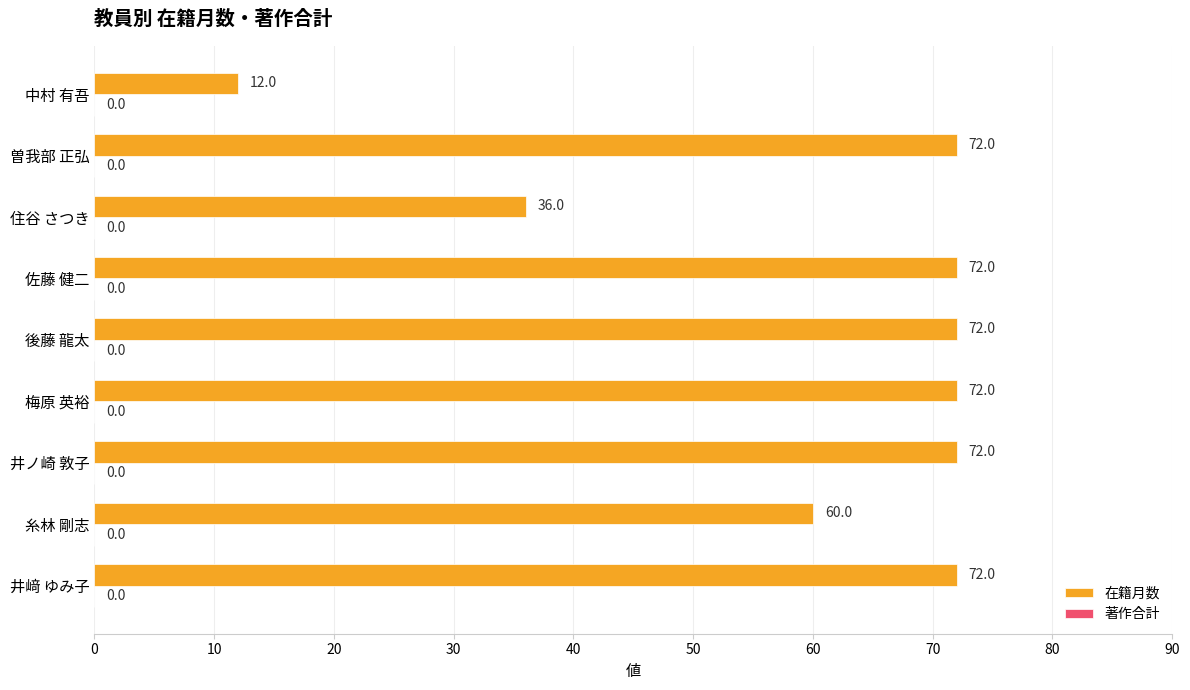

How many series are shown in this chart?

1